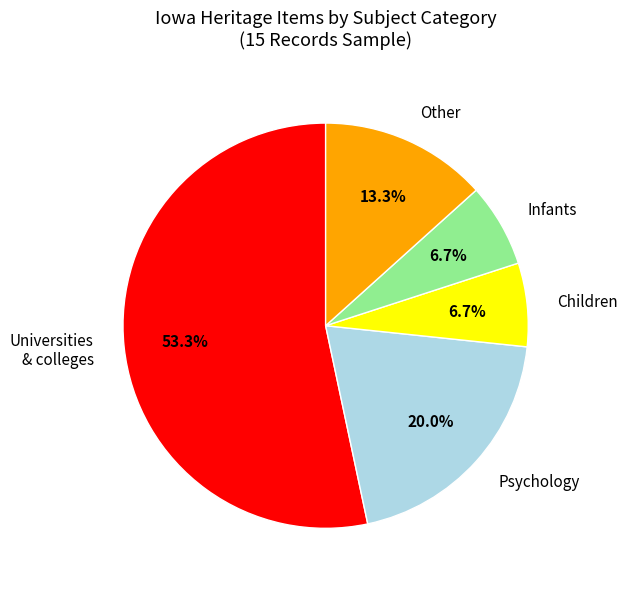

Combined, what portion of the pie is Psychology and Other?

33.3%